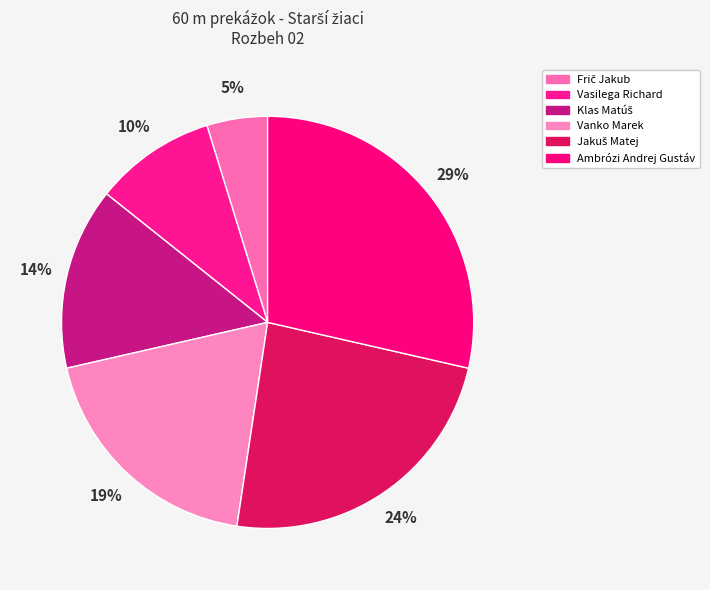

What is the change in value from Vasilega Richard to Jakuš Matej?

+3